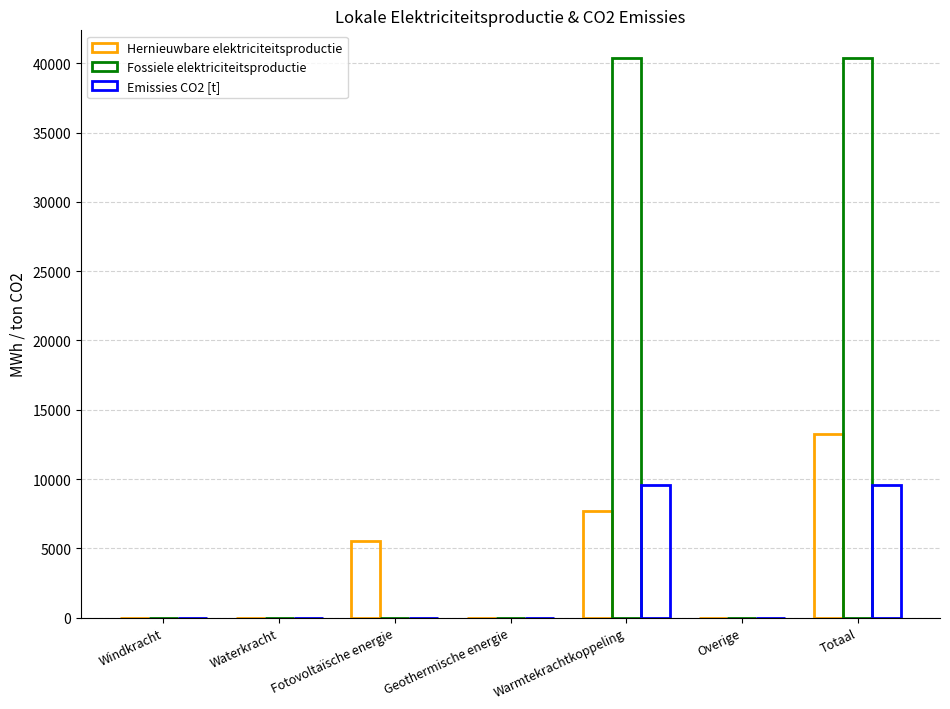

How many distinct data groups are displayed?

3